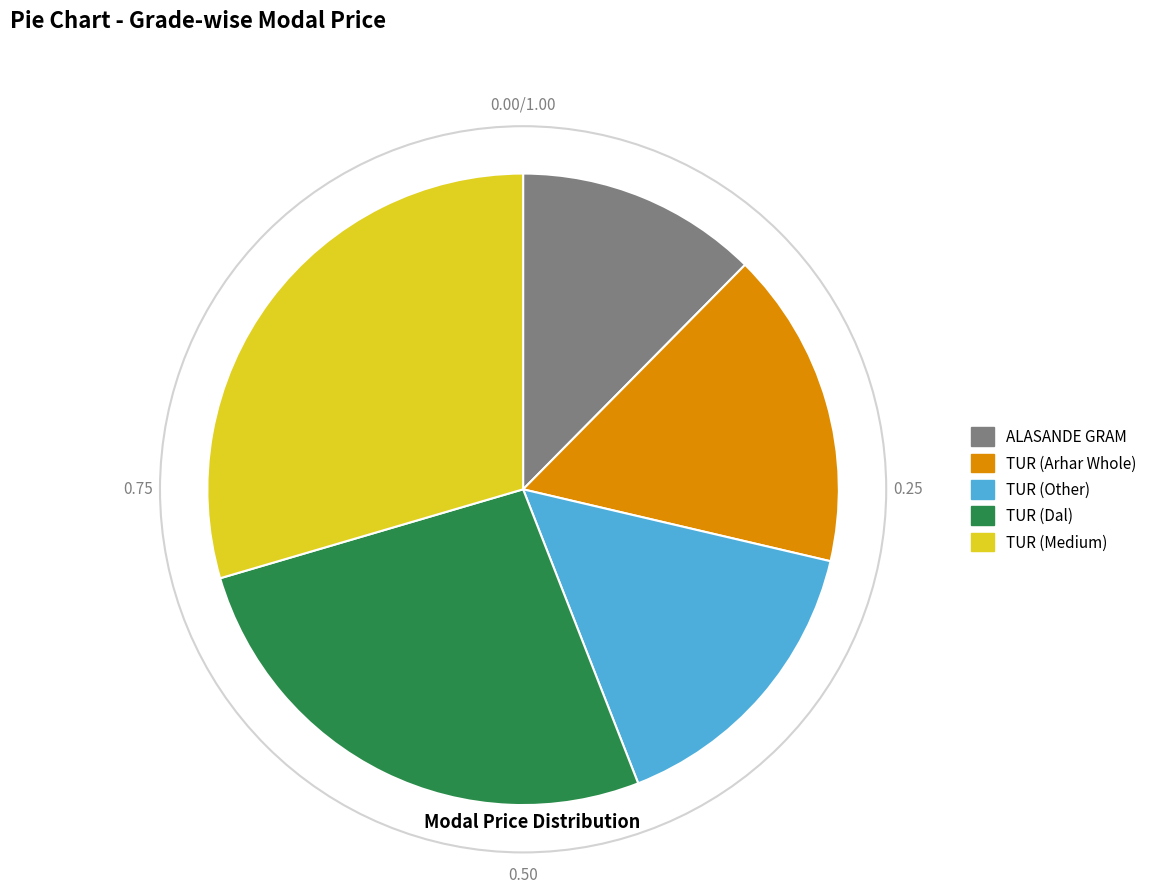

Rank the categories by value from lowest to highest.

ALASANDE GRAM, TUR (Other), TUR (Arhar Whole), TUR (Dal), TUR (Medium)